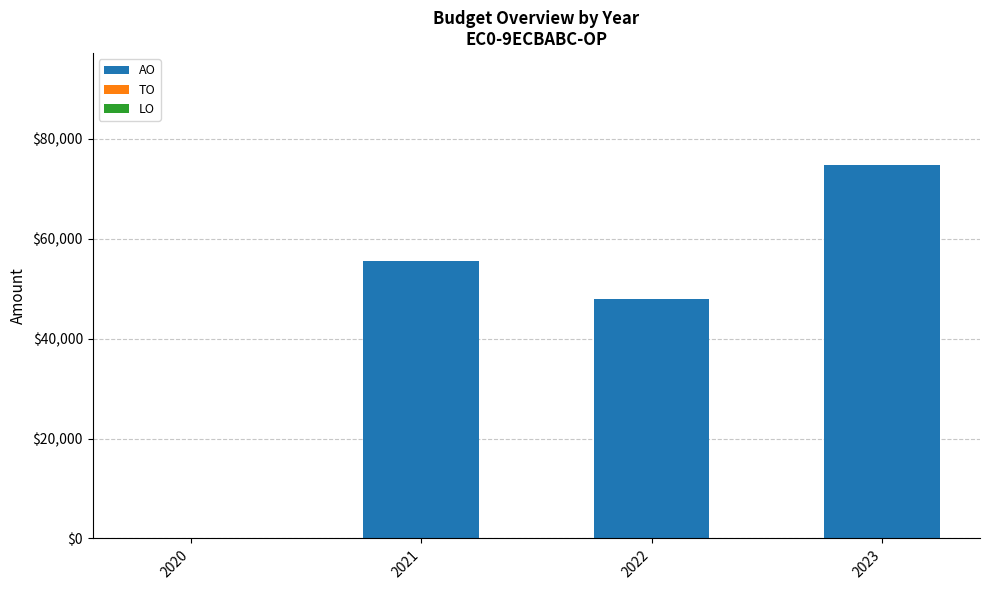

What is the greatest value displayed?

74769